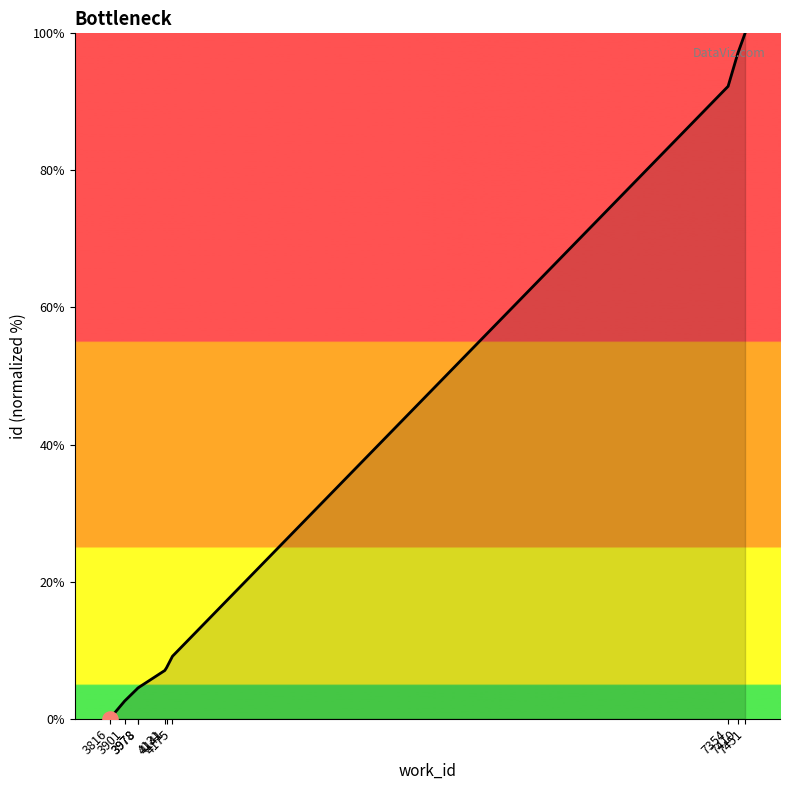

What is the change in value from 3816 to 7354?

+92.3